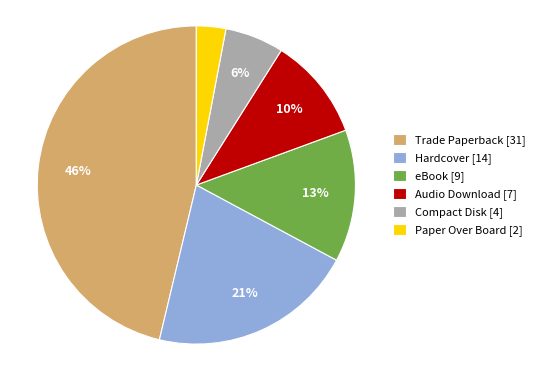

Does Paper Over Board represent more than half of the total?

No